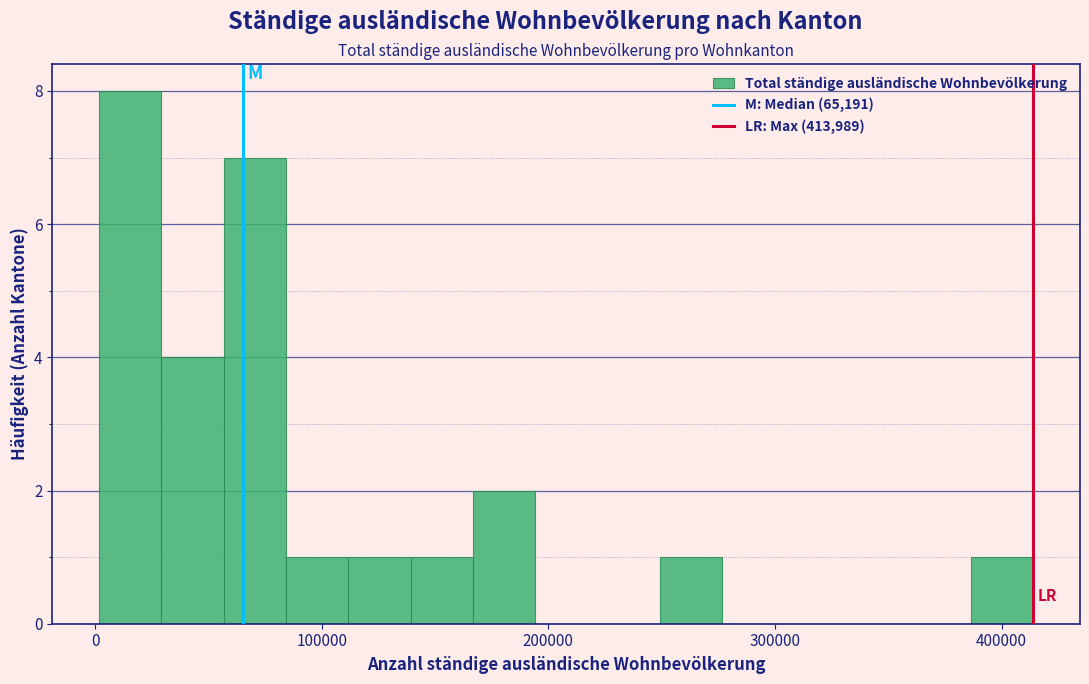

Around what value on the x-axis is the tallest bar? Give the approximate position of its centre, as read against the axis.

20000